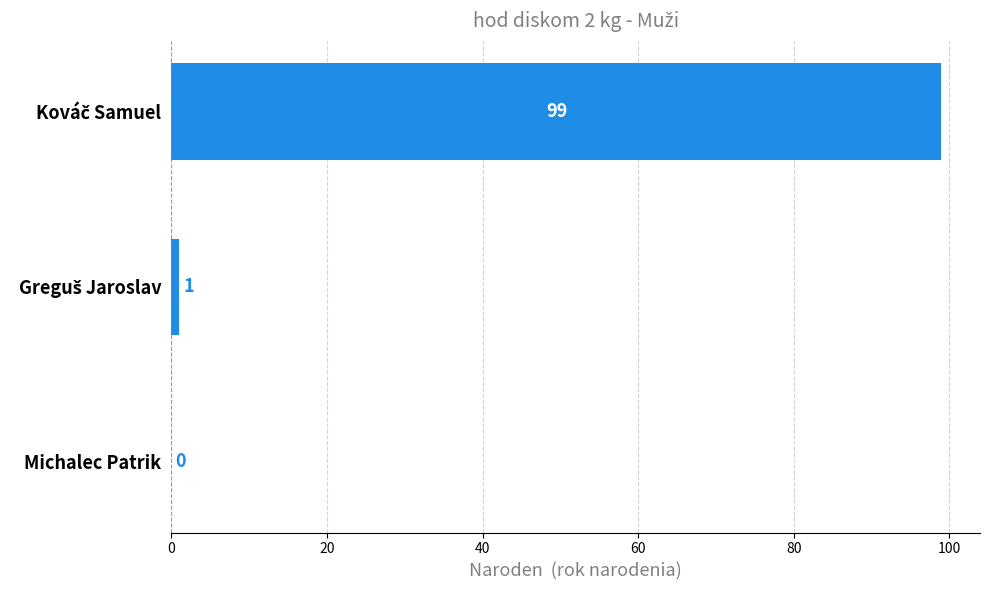

The value at Michalec Patrik is 31. True or false?

False